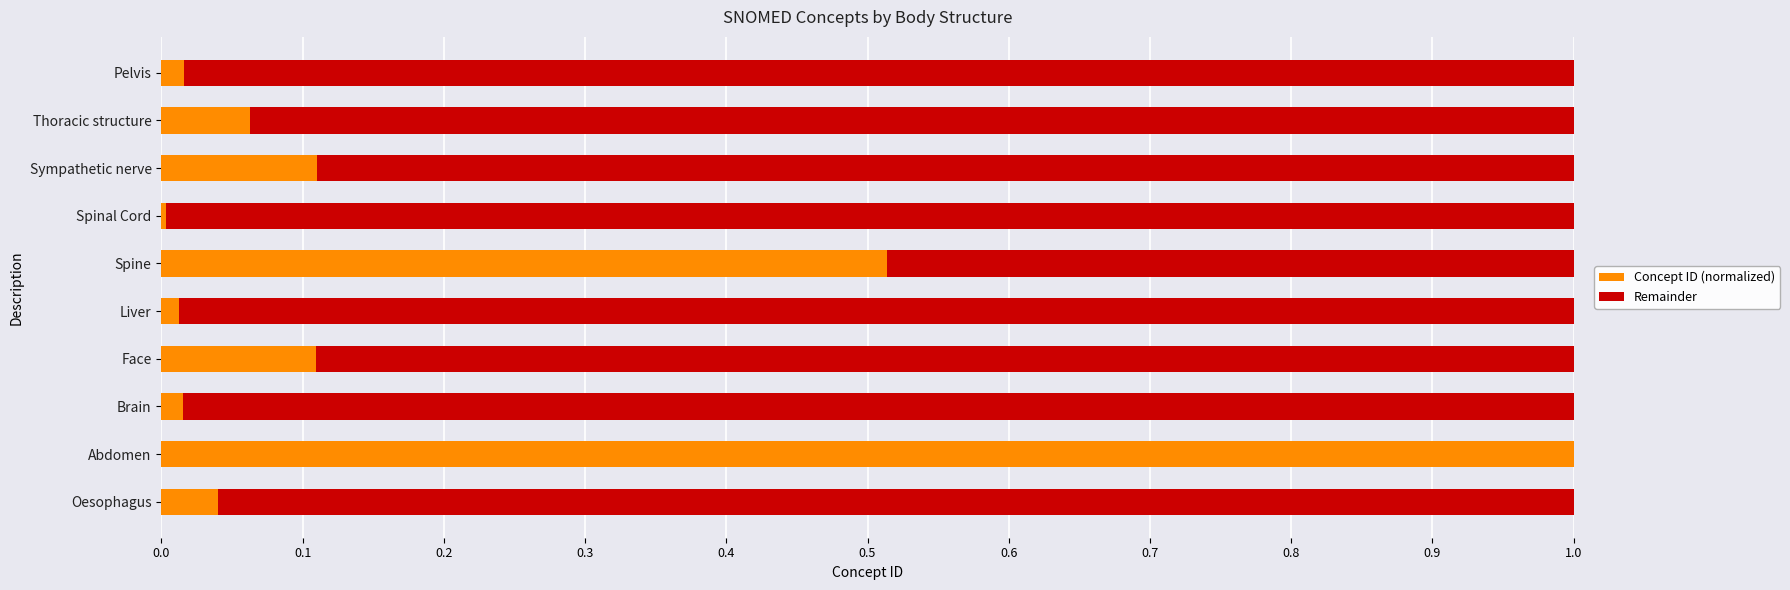

The Concept ID (normalized) series shows 0.0 at Liver. True or false?

True